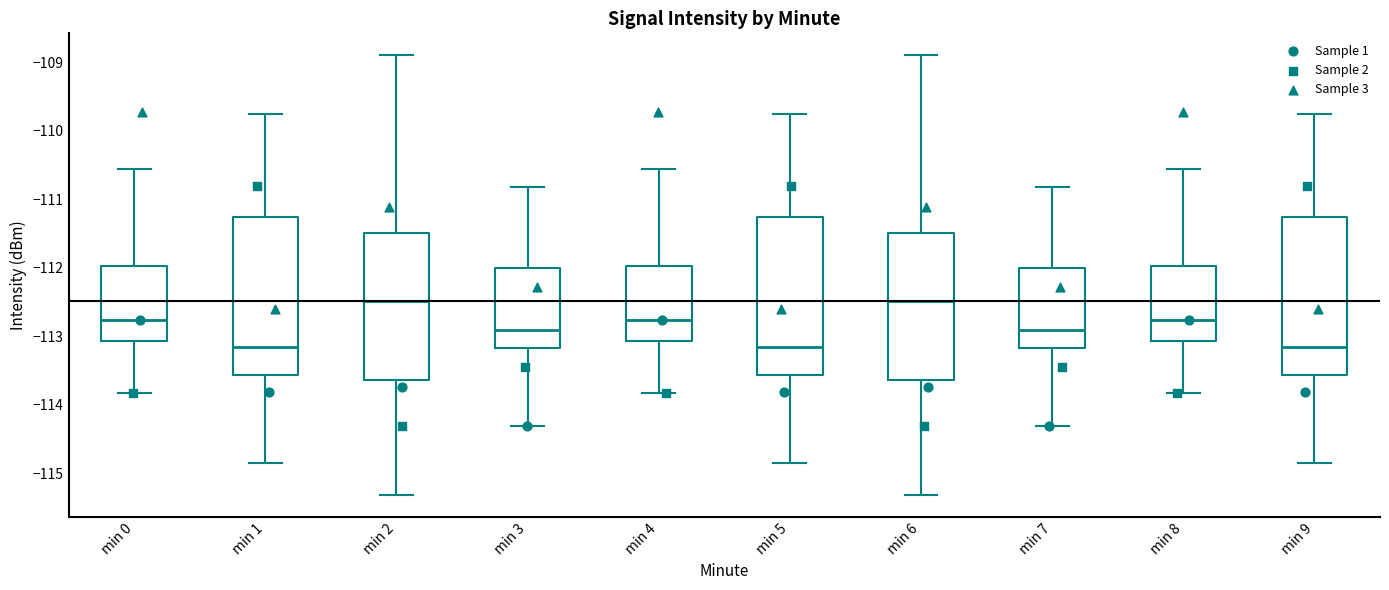

Reading left to right, transcribe this box plot: for each box, give where its median line is, the range the box spans, and where its two whiskers end, as read against the y-axis. The values are not printed on the chart, so give them approximately, as read against the axis.

min 0: median -112.8, box -113.1 to -112.0, whiskers -113.8 to -110.6
min 1: median -113.1, box -113.6 to -111.3, whiskers -114.8 to -109.7
min 2: median -112.5, box -113.6 to -111.5, whiskers -115.3 to -108.9
min 3: median -112.9, box -113.2 to -112.0, whiskers -114.3 to -110.8
min 4: median -112.8, box -113.1 to -112.0, whiskers -113.8 to -110.6
min 5: median -113.1, box -113.6 to -111.3, whiskers -114.8 to -109.7
min 6: median -112.5, box -113.6 to -111.5, whiskers -115.3 to -108.9
min 7: median -112.9, box -113.2 to -112.0, whiskers -114.3 to -110.8
min 8: median -112.8, box -113.1 to -112.0, whiskers -113.8 to -110.6
min 9: median -113.1, box -113.6 to -111.3, whiskers -114.8 to -109.7